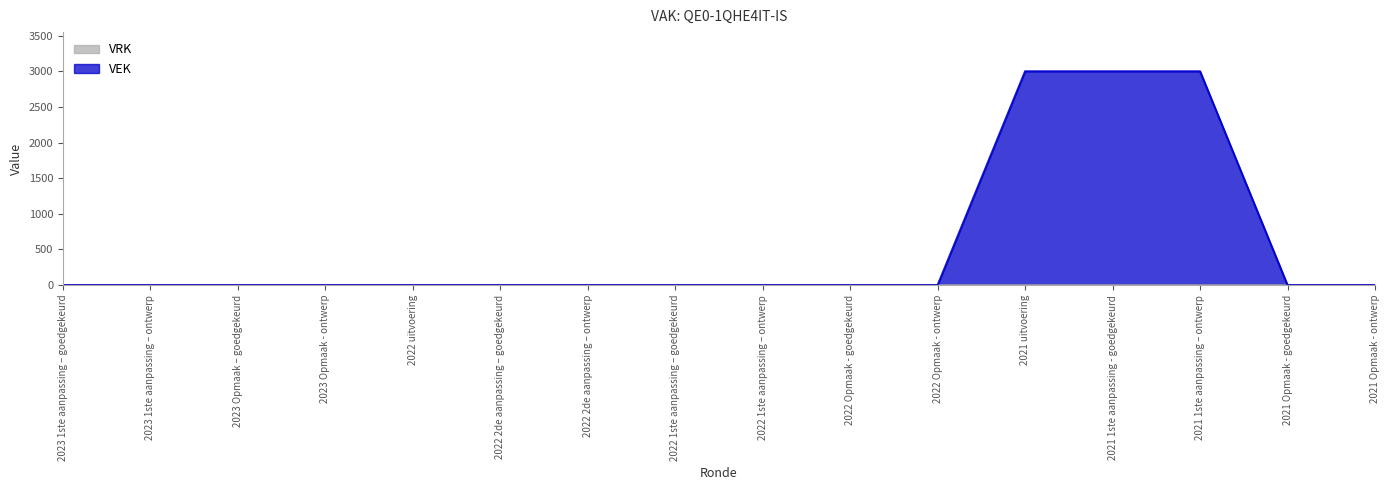

Reading left to right, transcribe all the data shown in this chart.

2023 1ste aanpassing – goedgekeurd=0	2023 1ste aanpassing – ontwerp=0	2023 Opmaak – goedgekeurd=0	2023 Opmaak - ontwerp=0	2022 uitvoering=0	2022 2de aanpassing – goedgekeurd=0	2022 2de aanpassing – ontwerp=0	2022 1ste aanpassing – goedgekeurd=0	2022 1ste aanpassing – ontwerp=0	2022 Opmaak - goedgekeurd=0	2022 Opmaak - ontwerp=0	2021 uitvoering=3000	2021 1ste aanpassing - goedgekeurd=3000	2021 1ste aanpassing – ontwerp=3000	2021 Opmaak - goedgekeurd=0	2021 Opmaak - ontwerp=0